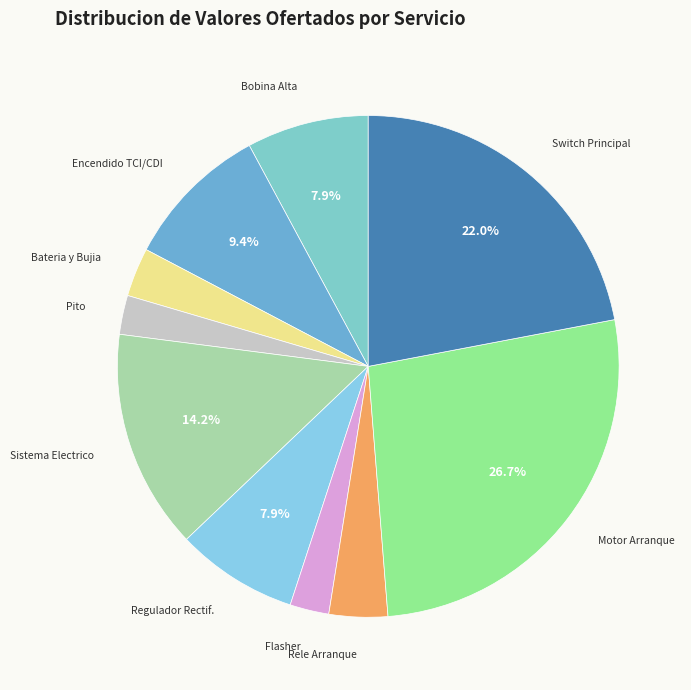

What percentage is NOT represented by Regulador Rectif.?

92.1%